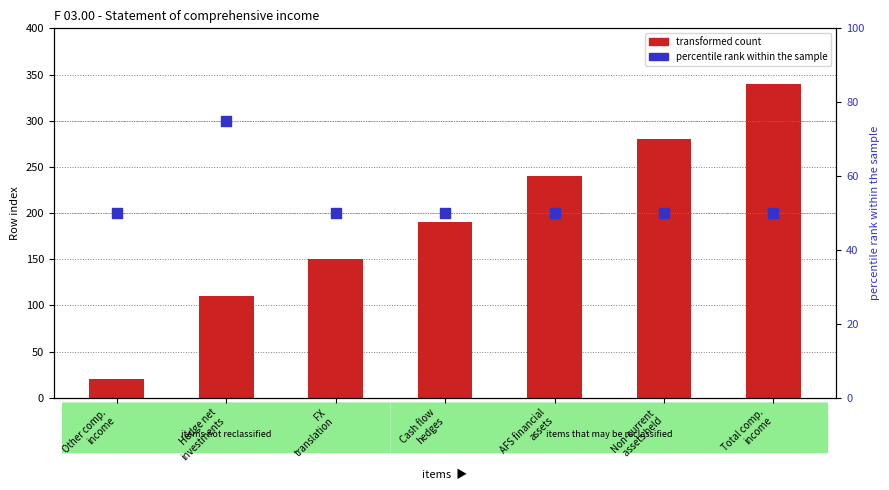

Which series has the largest total across all categories?

transformed count